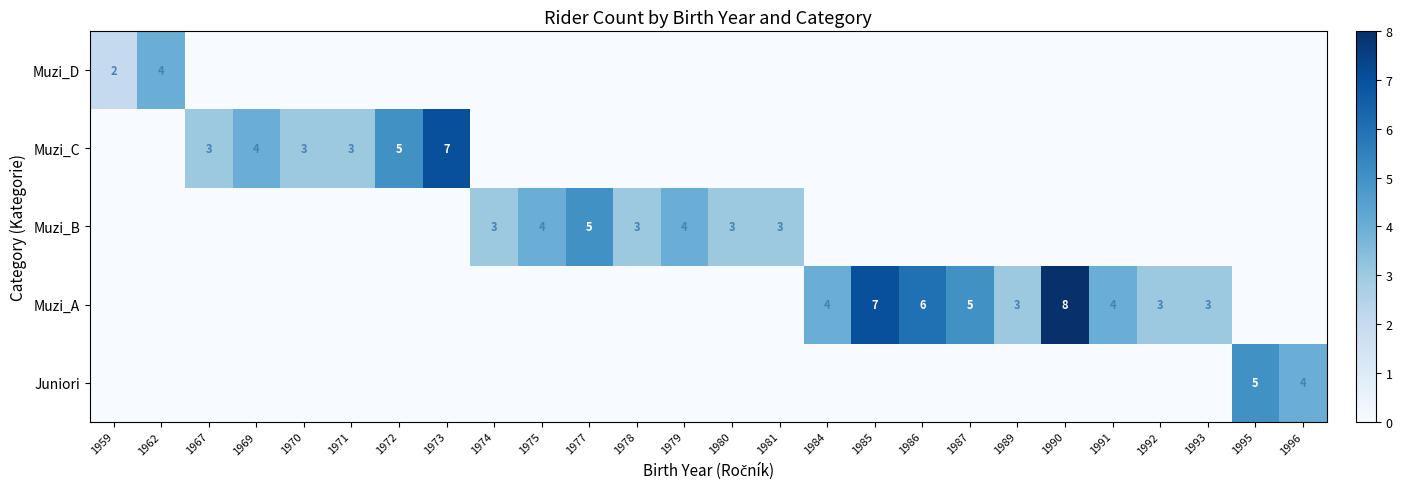

True or false: Muzi_A has a value of 8 at 1990.

True